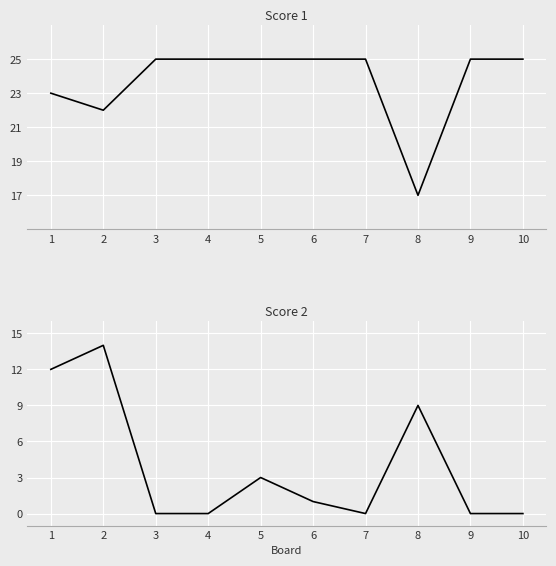

In Score 1, how many points are lower than both neighbors (excluding endpoints)?

2